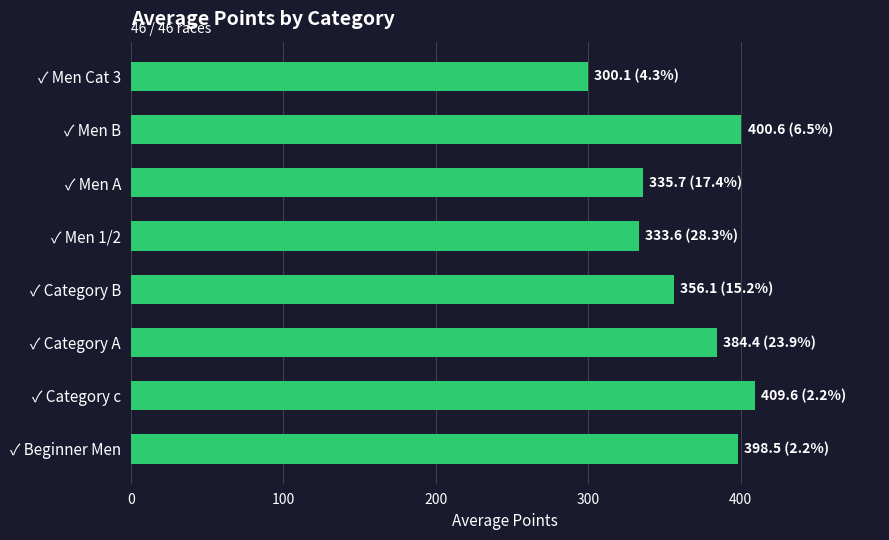

The chart shows a value of 409.6 at ✓ Category c. True or false?

True